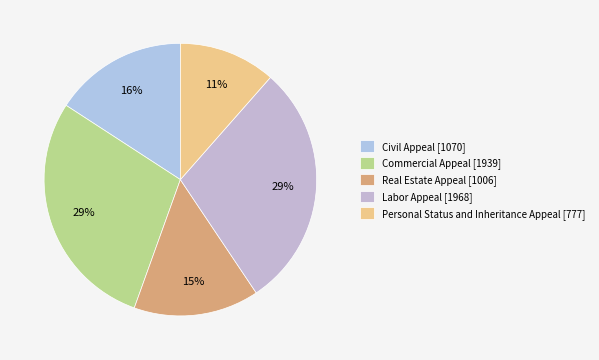

Rank the categories by value from lowest to highest.

Personal Status and Inheritance Appeal, Real Estate Appeal, Civil Appeal, Commercial Appeal, Labor Appeal